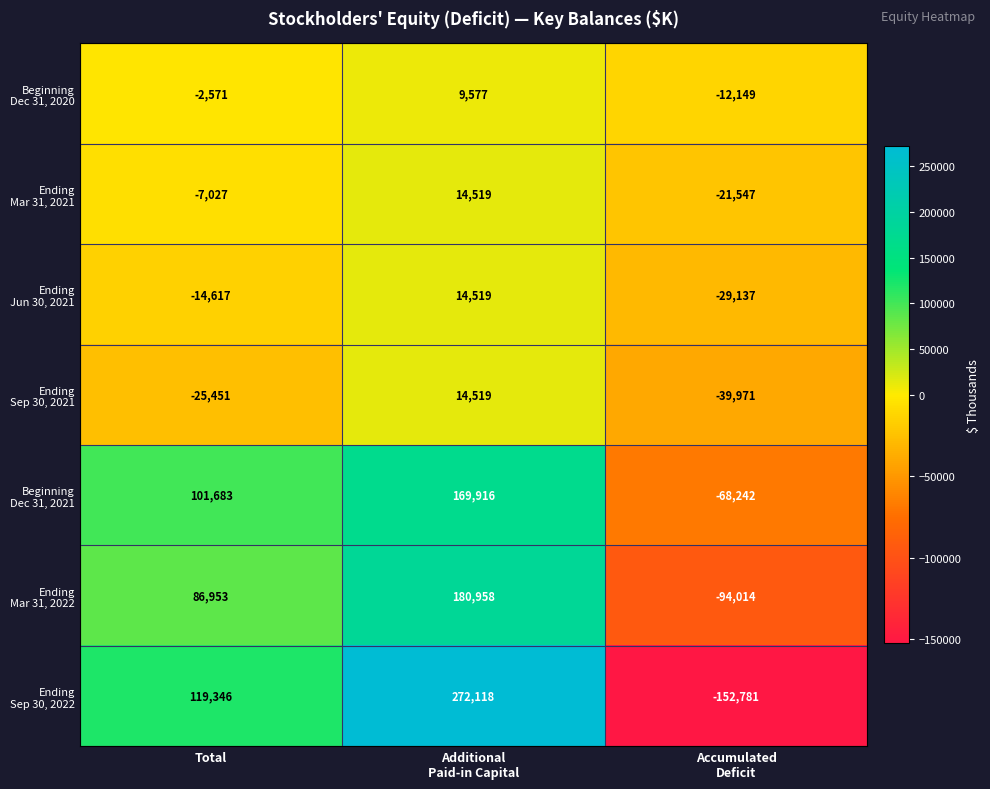

What is the minimum value shown in the chart?

-152781